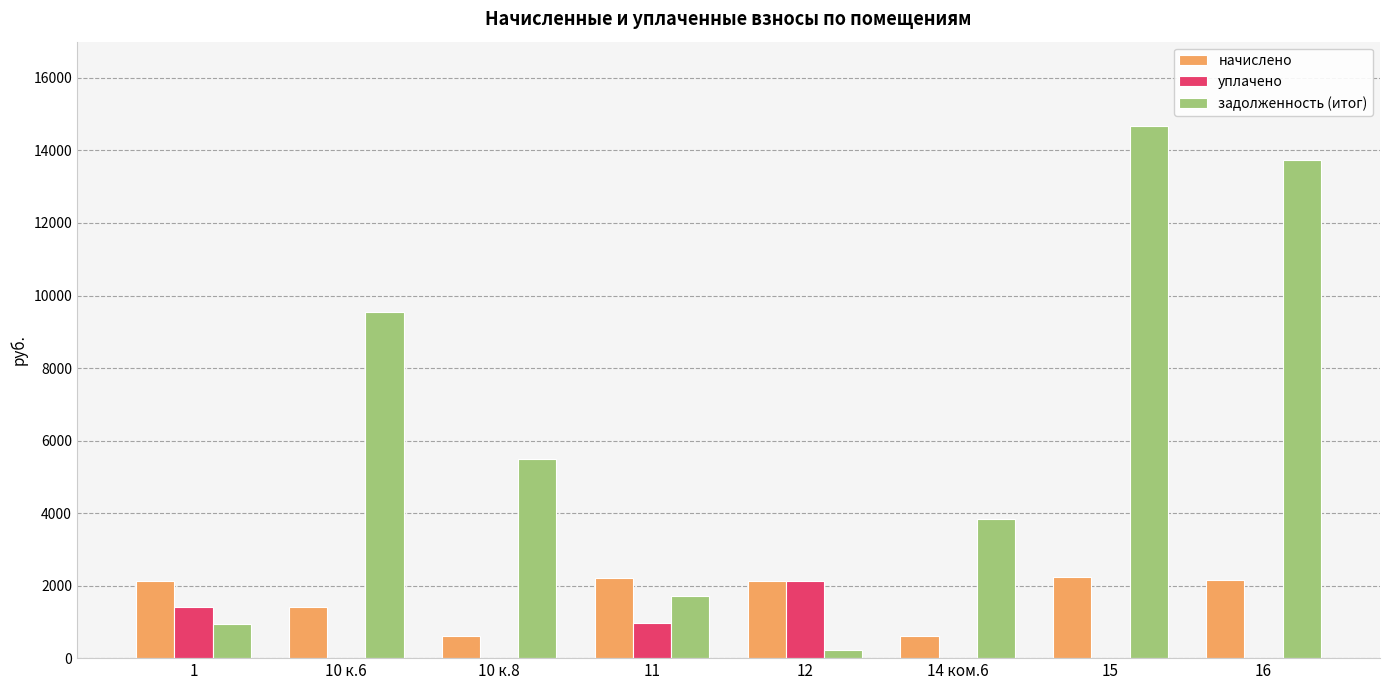

How many series are shown in this chart?

3